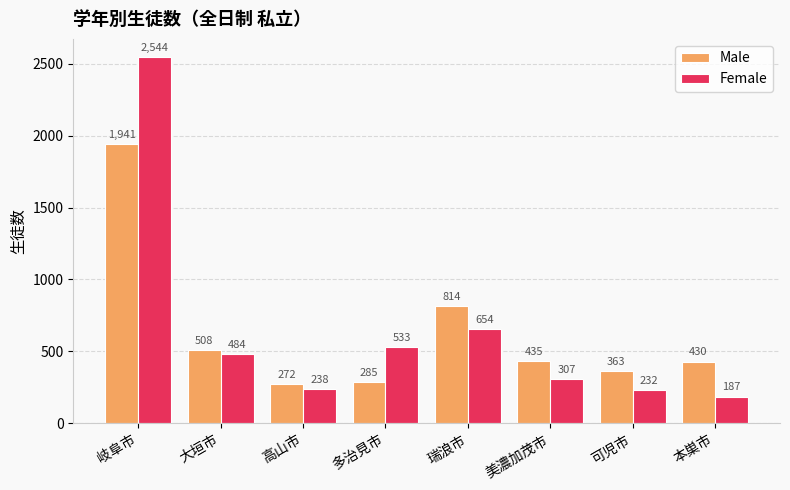

What is the difference between the maximum and minimum values in the Male series?

1669